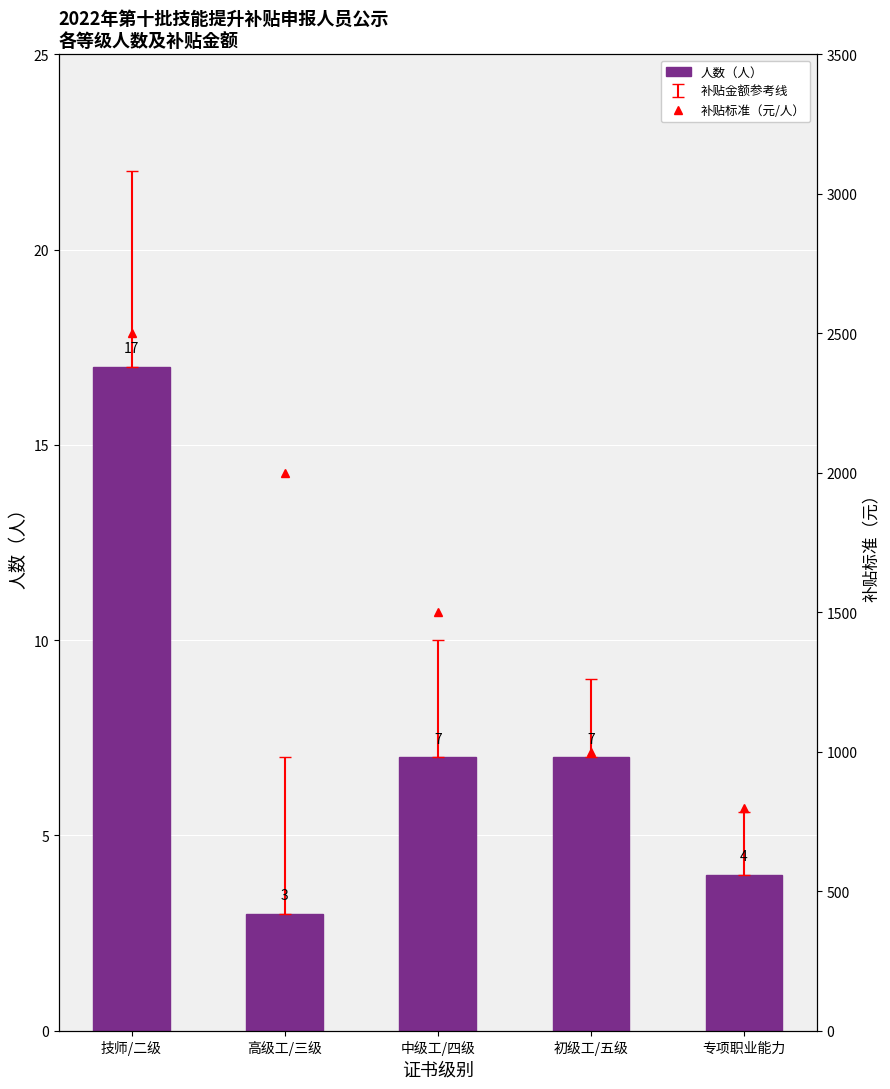

Reading right to left, list all the values displayed in this chart.

人数（人）: 4	7	7	3	17
补贴标准（元/人）: 800	1000	1500	2000	2500